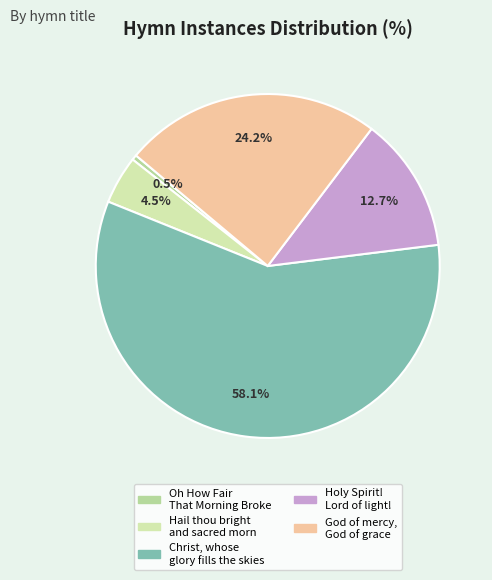

Count the number of slices in the pie.

5